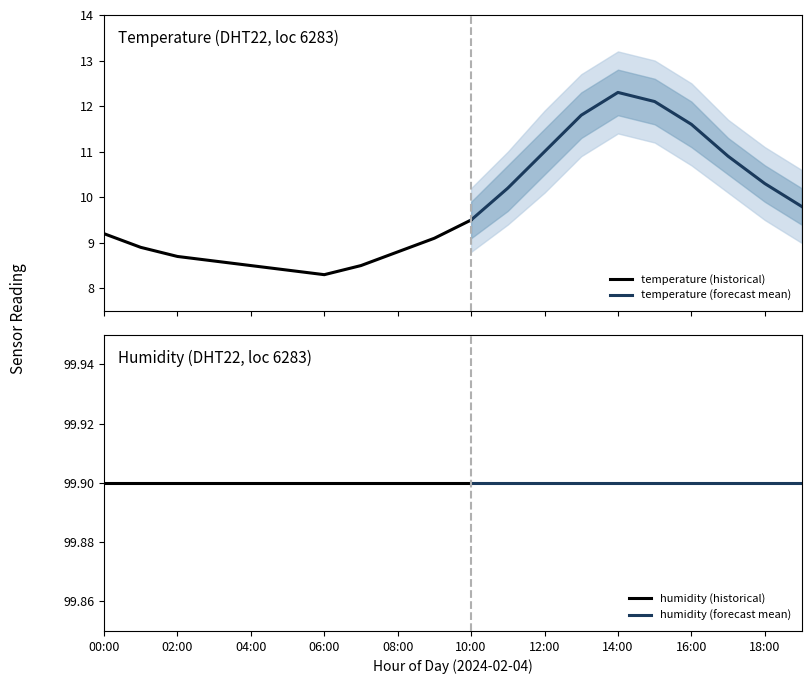

Is it true that humidity equals 23.5 at 09:00?

False